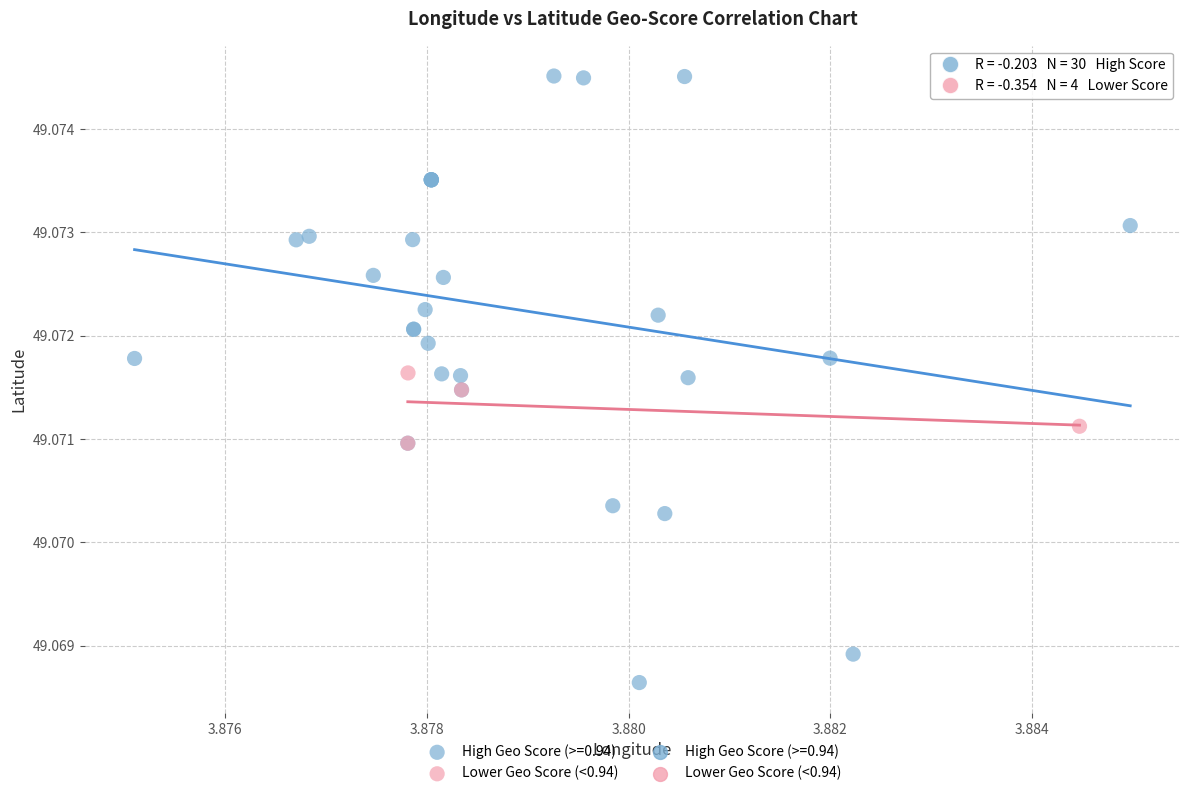

Which series contains the highest Y value?

High Geo Score (>=0.94)